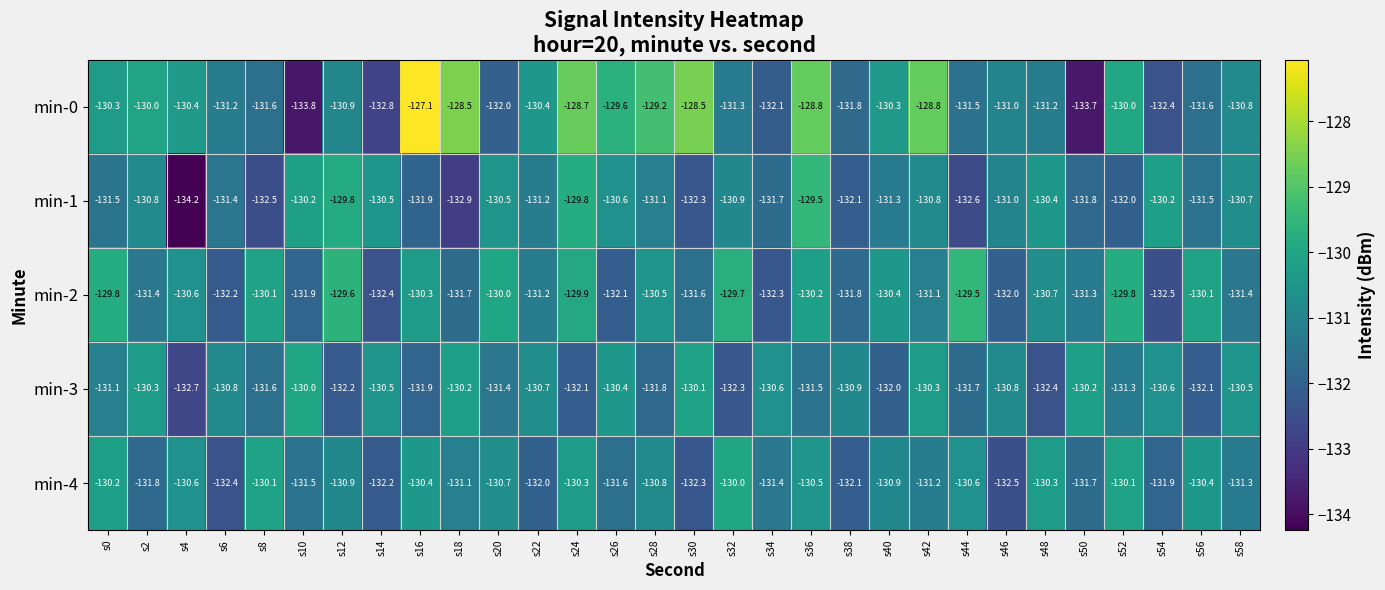

At how many categories does at least one series exceed -133?

30